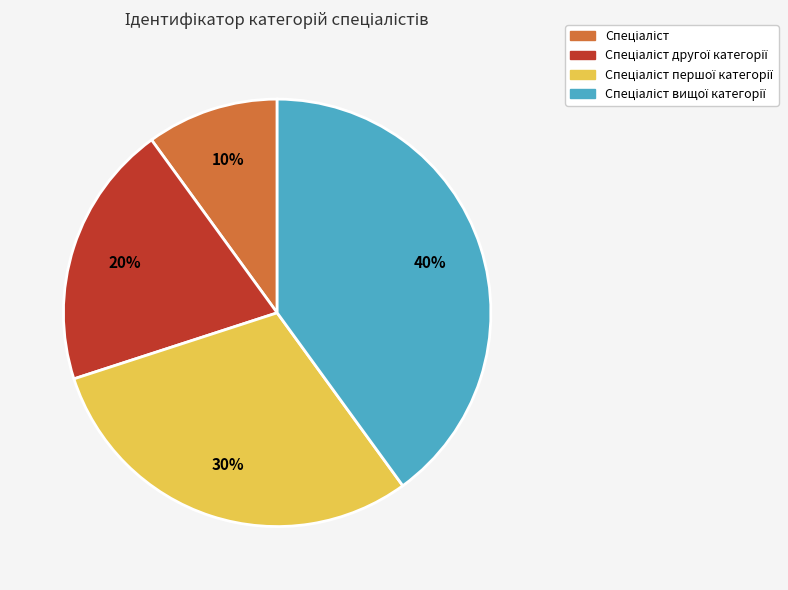

Does any single category account for the majority?

No